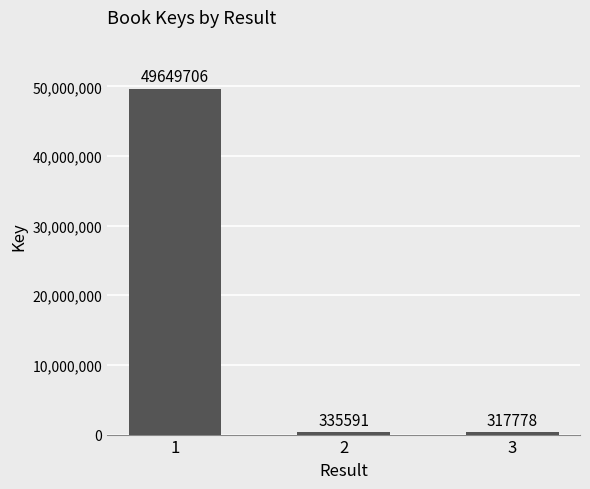

Between 1 and 2, which is larger?

1